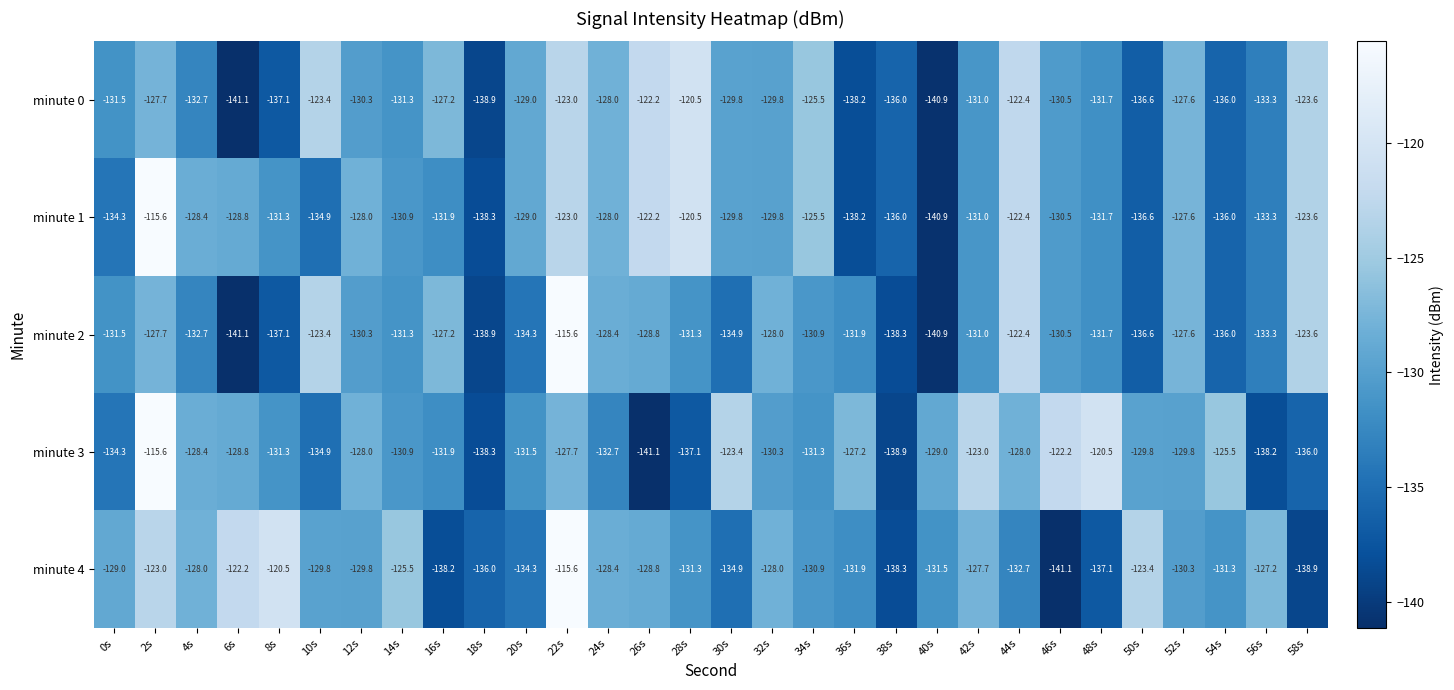

Read the minute 1 value at 28s.

-120.5